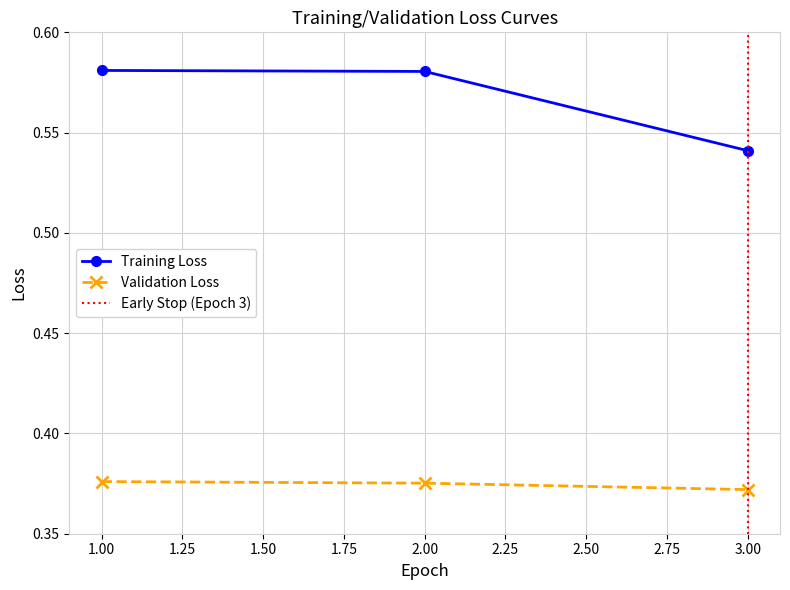

Reading left to right, extract all data points from this chart.

Training Loss: 1=0.6	2=0.6	3=0.5
Validation Loss: 1=0.4	2=0.4	3=0.4